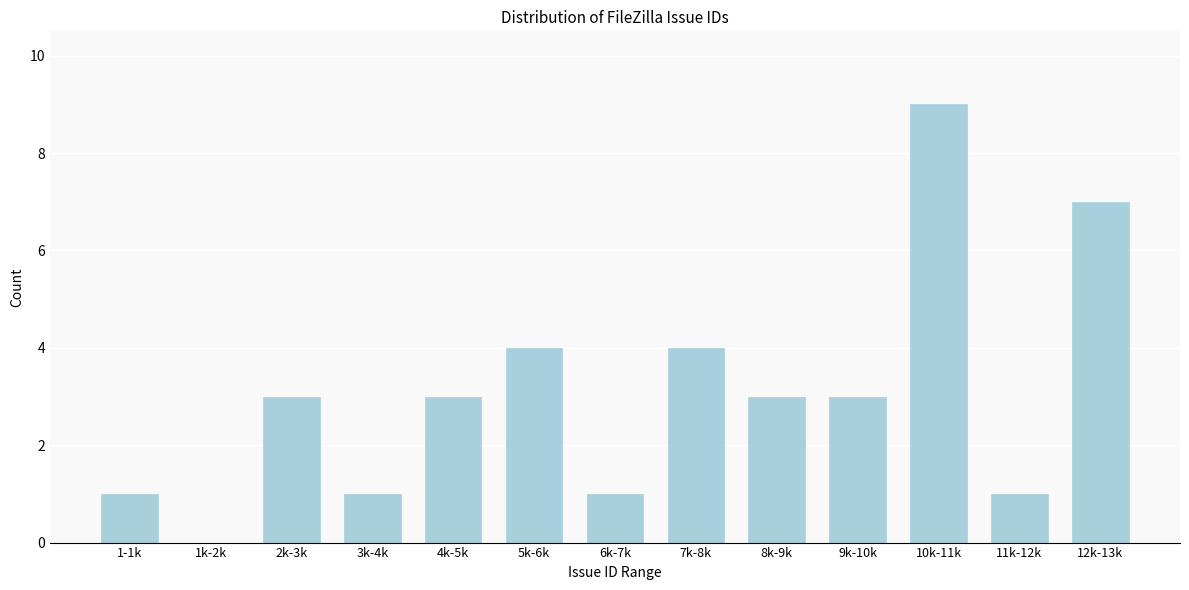

Reading left to right, what are all the values shown in this chart?

1-1k=1	1k-2k=0	2k-3k=3	3k-4k=1	4k-5k=3	5k-6k=4	6k-7k=1	7k-8k=4	8k-9k=3	9k-10k=3	10k-11k=9	11k-12k=1	12k-13k=7